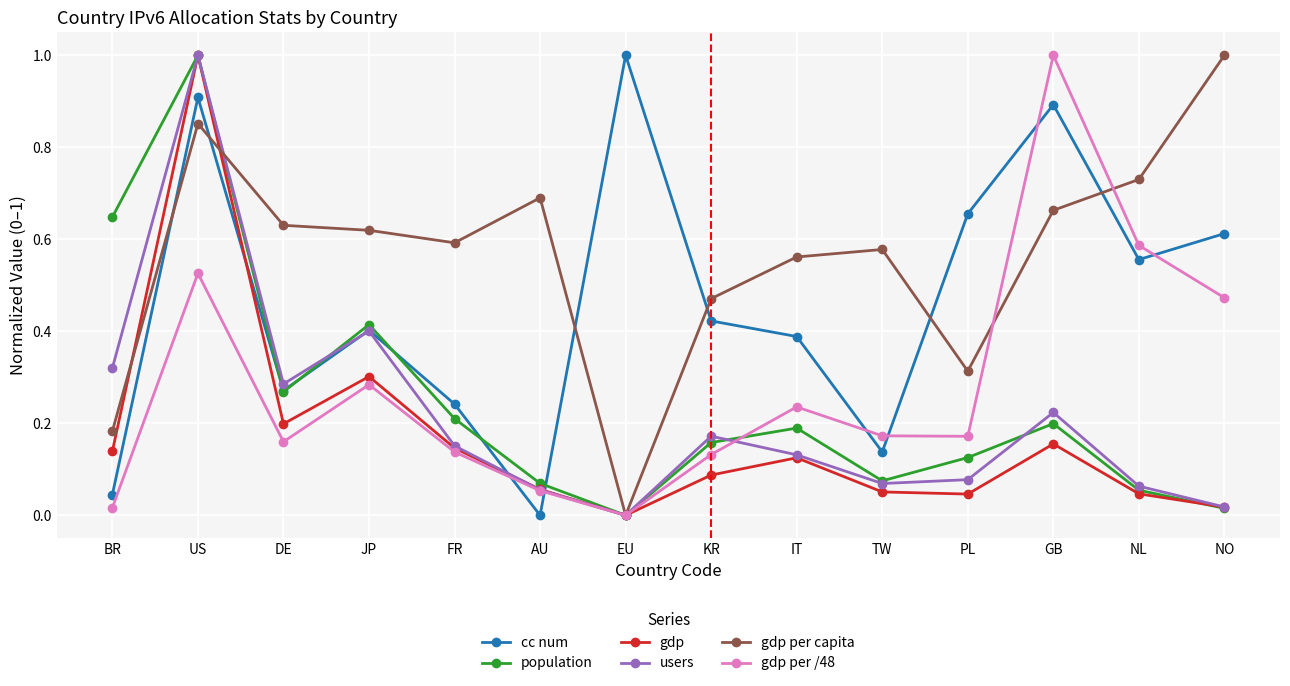

Is the value of users at EU greater than the value of gdp per capita at BR?

No